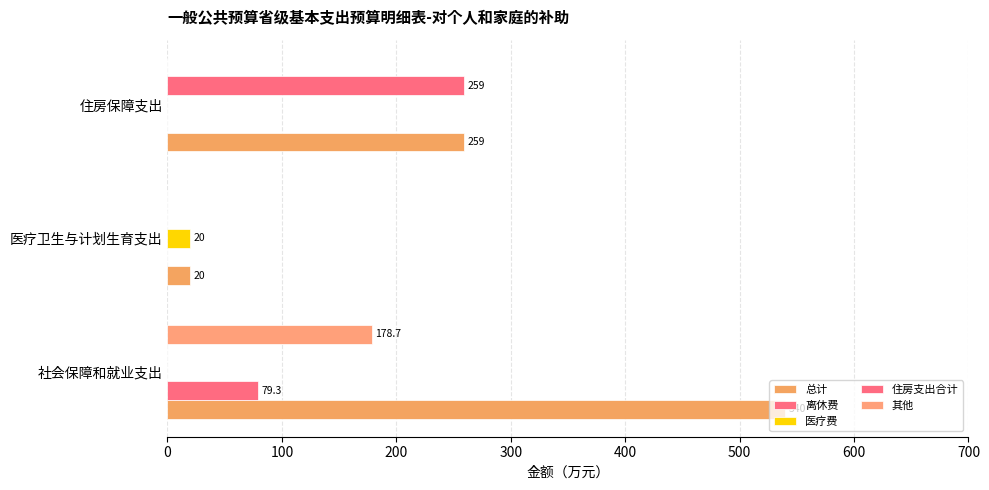

How many series are shown in this chart?

5